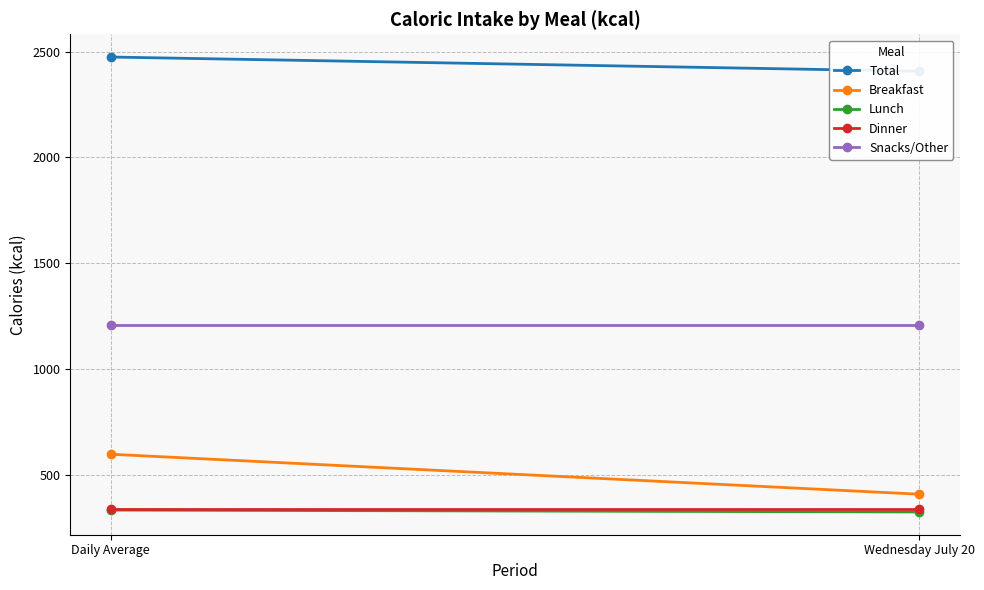

At how many categories does at least one series exceed 1146?

2